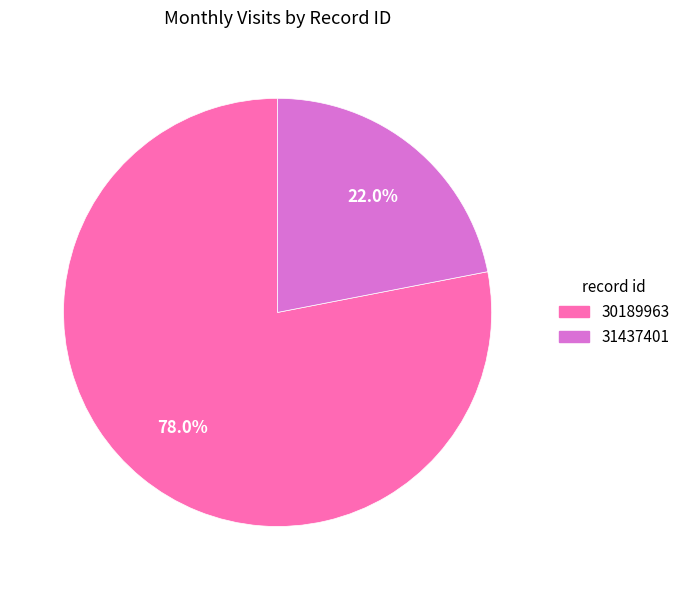

Between 30189963 and 31437401, which is larger?

30189963